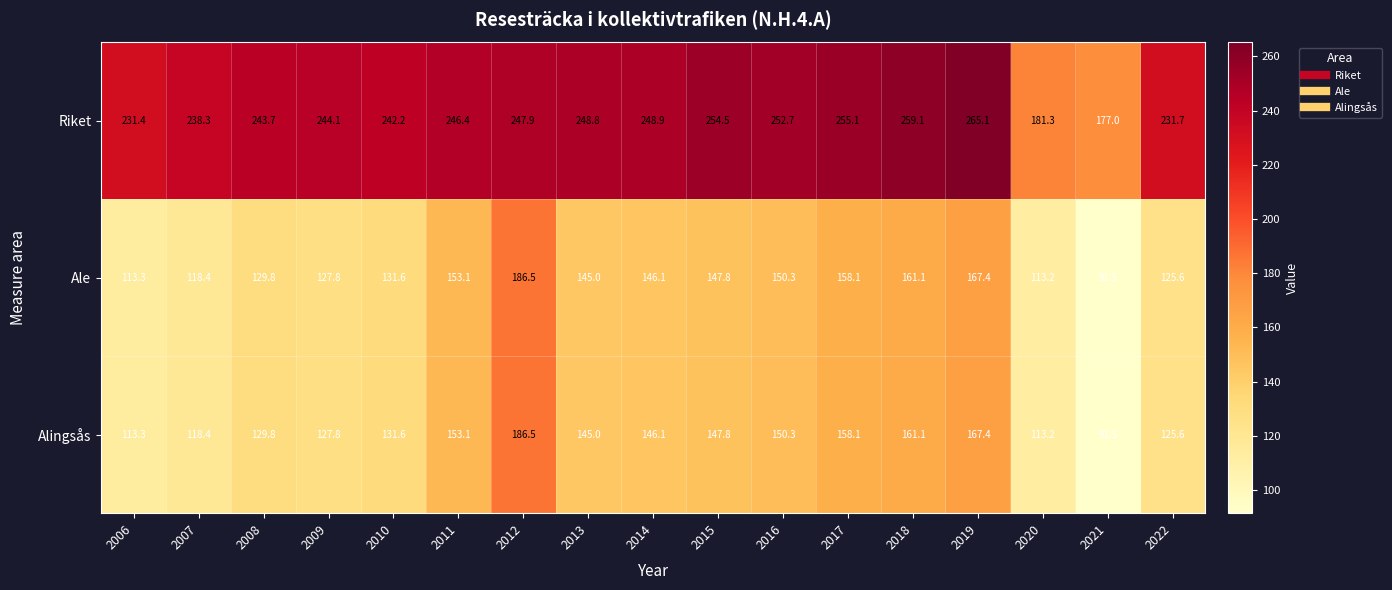

Where does the Ale series first go above 145?

2011